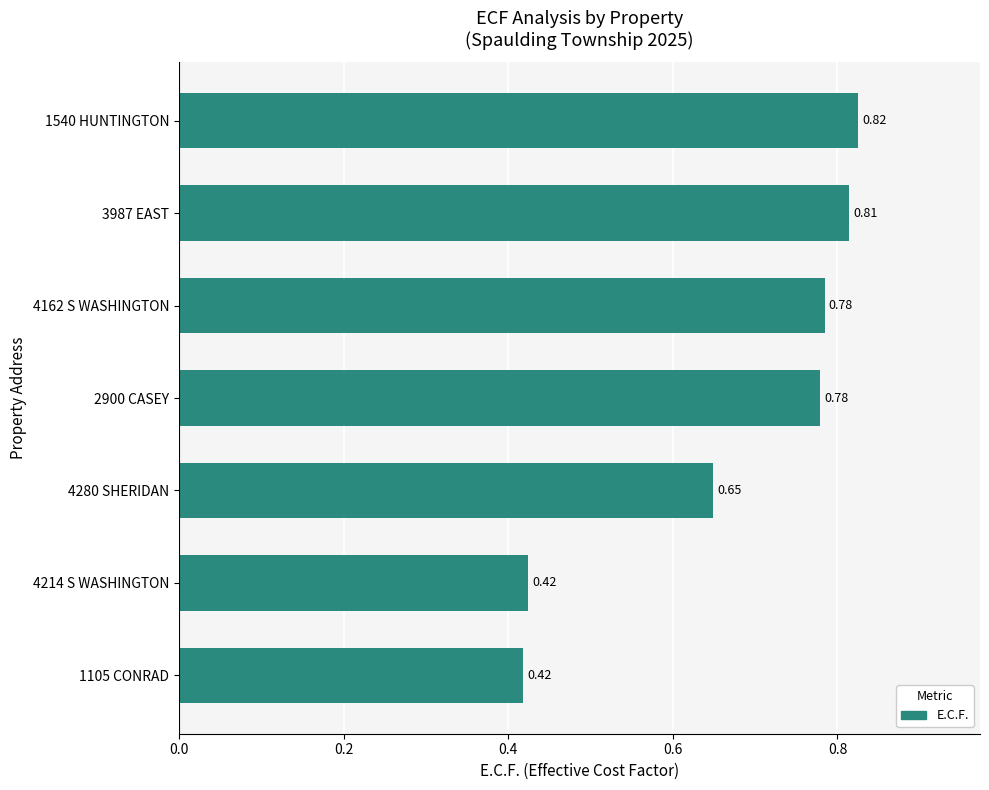

What is the sum of the values at 1540 HUNTINGTON and 2900 CASEY?

1.6